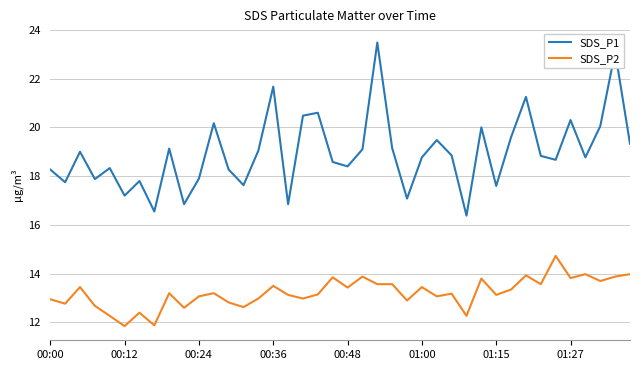

Rank the series by their average value, from highest to lowest.

SDS_P1, SDS_P2